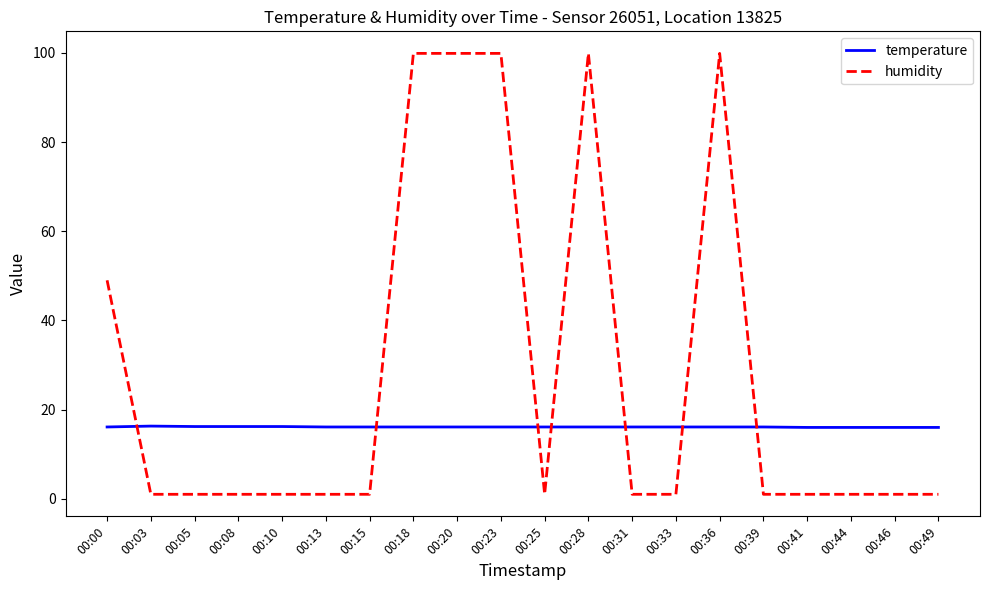

How many intersections are there between temperature and humidity?

7